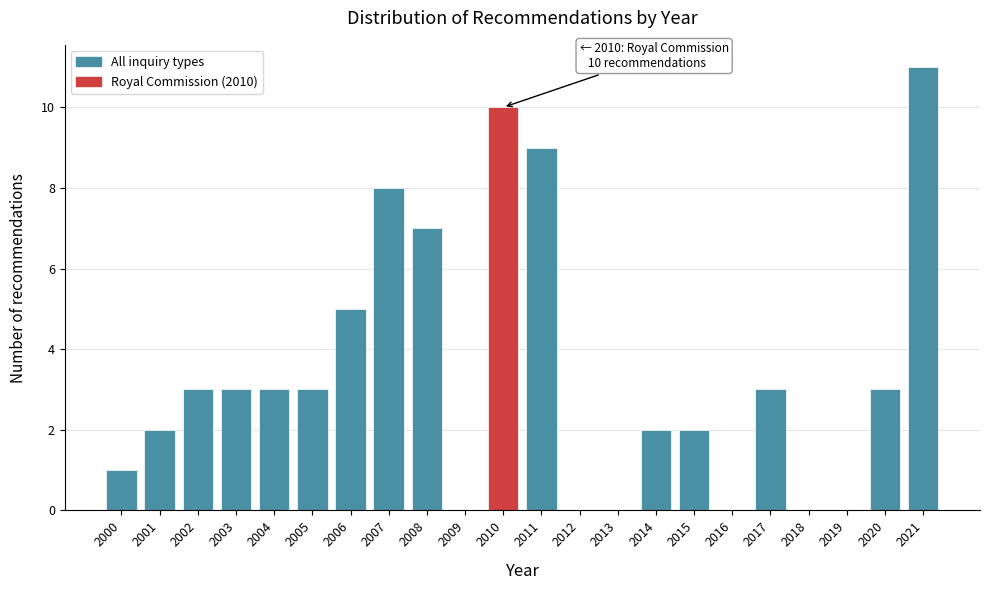

Which range on the x-axis has the tallest bar?

2020.5 to 2021.5